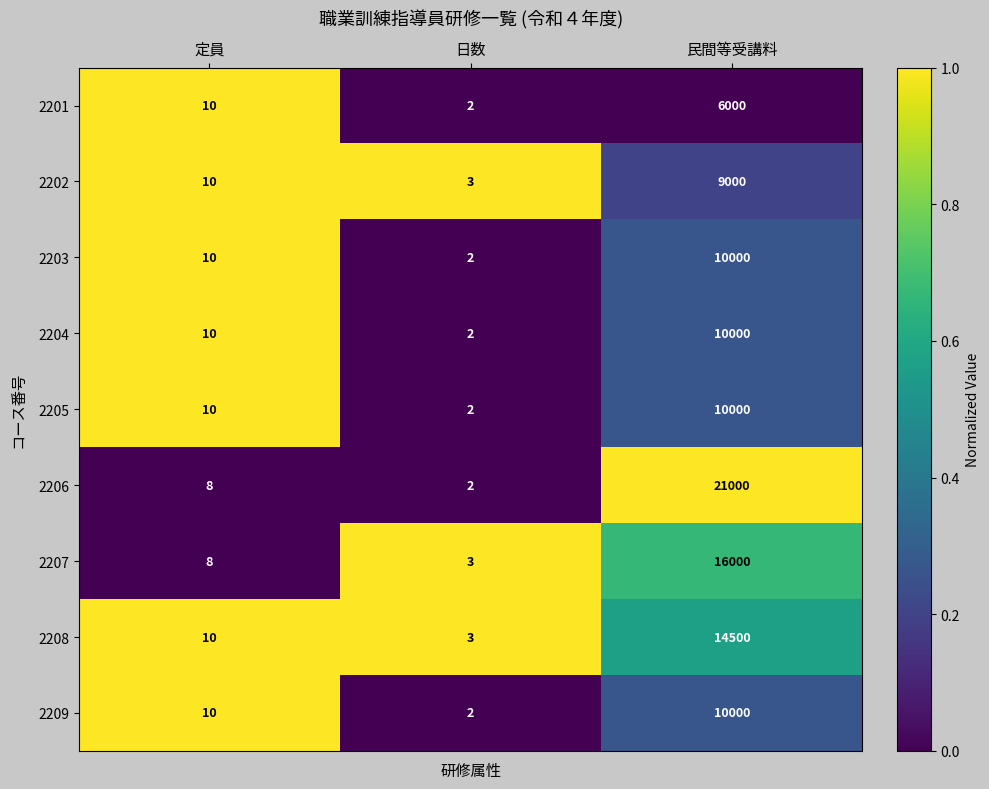

How many data points does each series have?

3